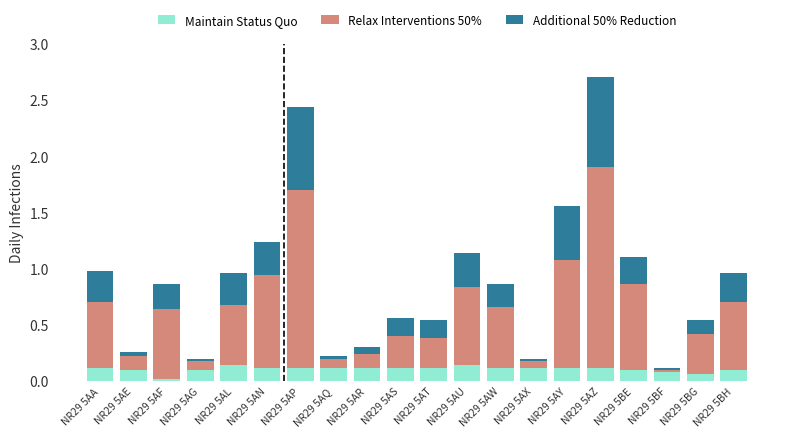

Is it true that Maintain Status Quo equals 0.0 at NR29 5AF?

True